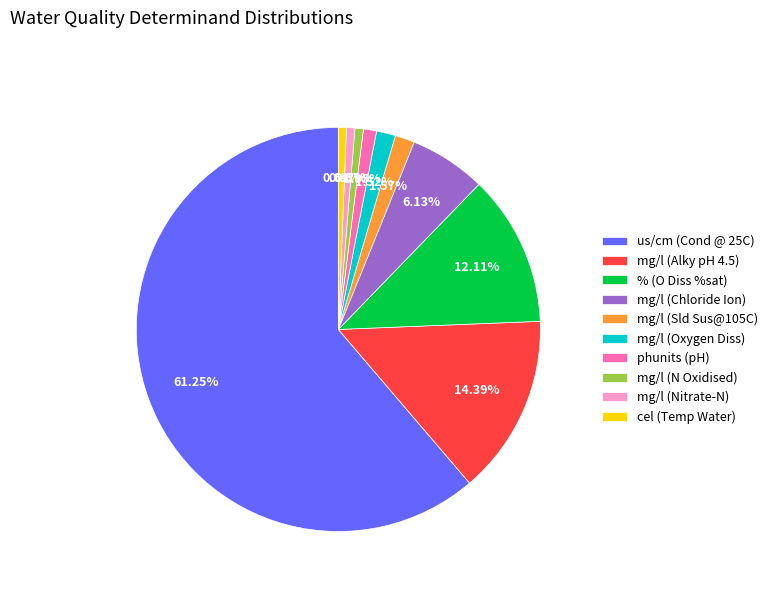

Does us/cm (Cond @ 25C) represent more than half of the total?

Yes